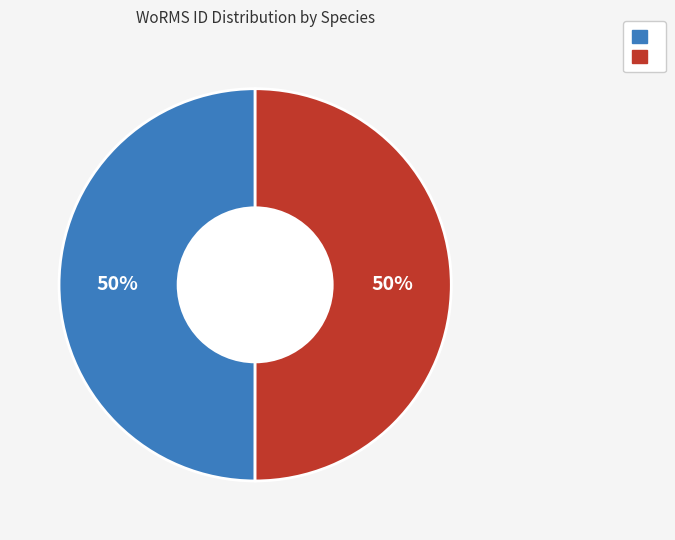

To the nearest percent, what is the average slice percentage?

50%